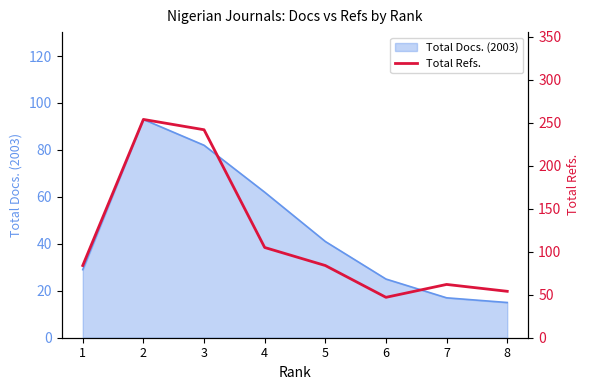

Where is the first local maximum?

2